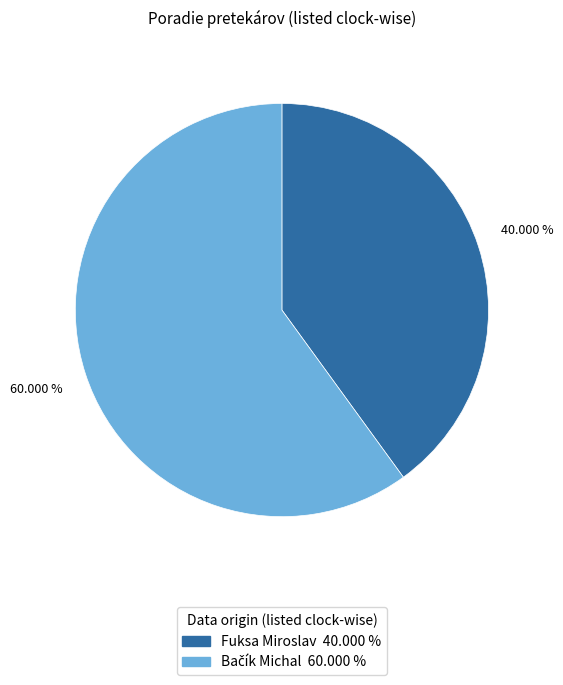

Is there a majority slice in this chart?

Yes